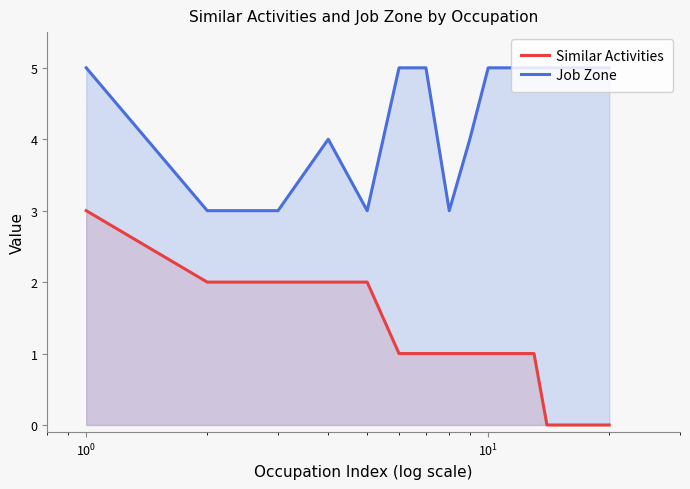

What are all the series names shown in the legend?

Similar Activities, Job Zone